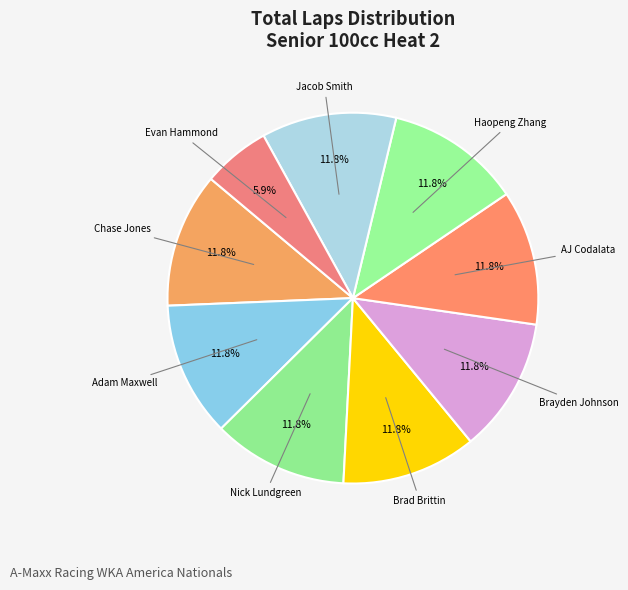

Which category has the smallest portion of the pie?

Evan Hammond